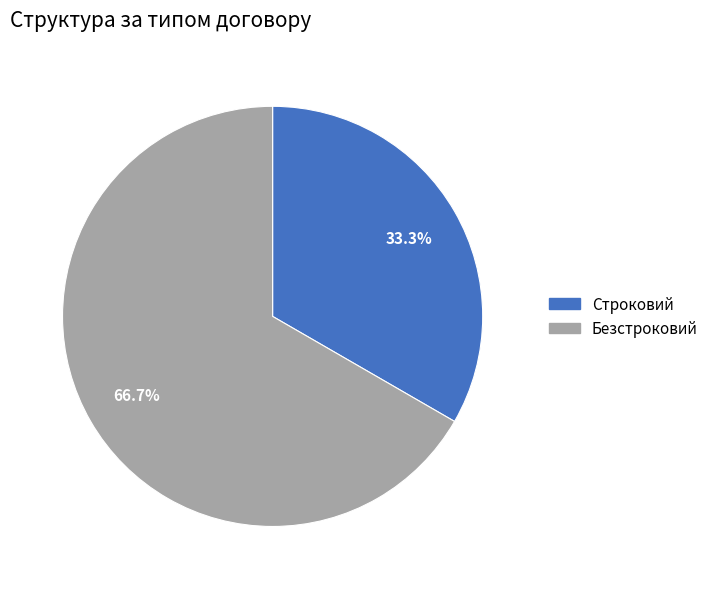

Which slice is the largest?

Безстроковий